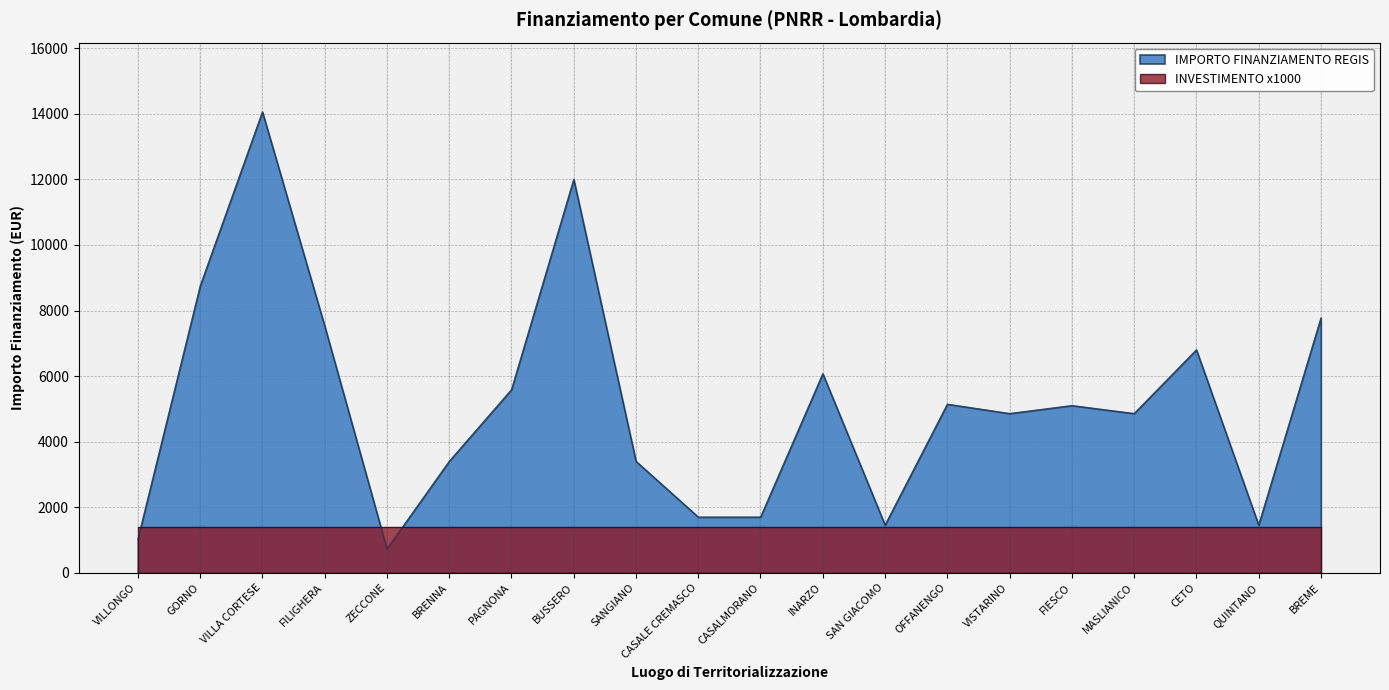

Approximately how many times larger is the value at QUINTANO compared to FILIGHERA?

0.2